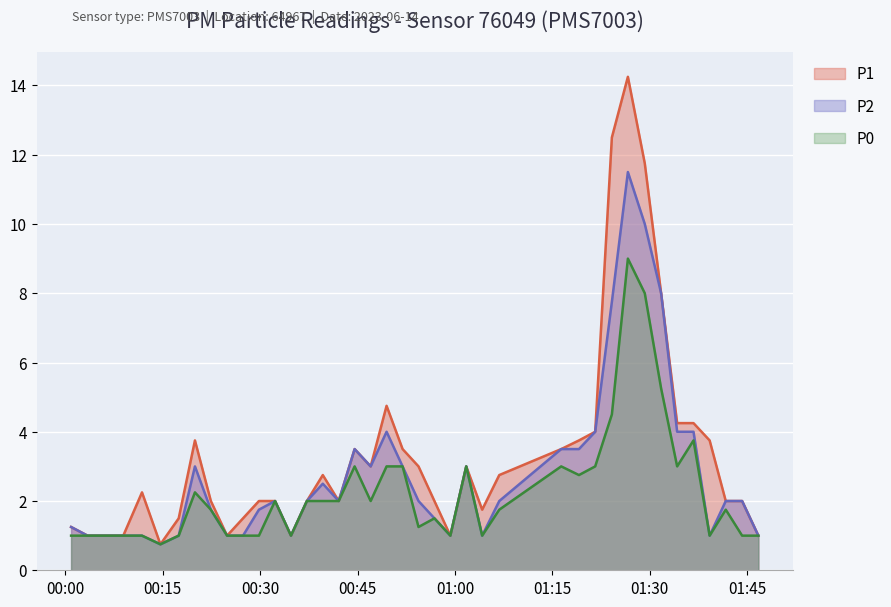

What is the smallest value displayed?

0.8